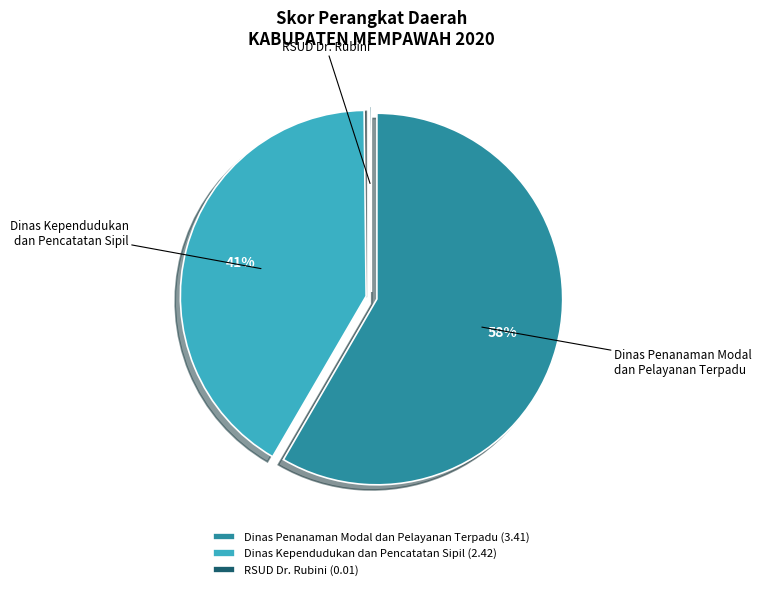

To the nearest percent, what is the difference between the Dinas Penanaman Modal dan Pelayanan Terpadu and Dinas Kependudukan dan Pencatatan Sipil slice percentages?

17%